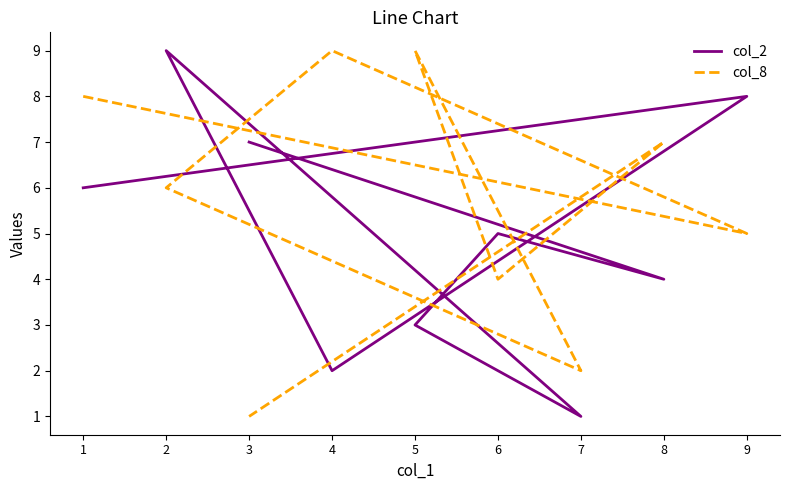

How many interior local peaks does the col_2 series have?

3